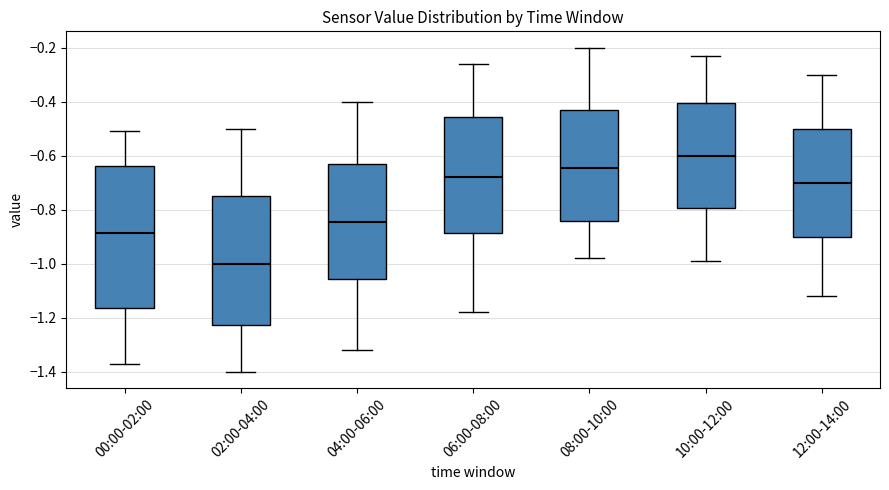

Which box's median line is the highest?

10:00-12:00